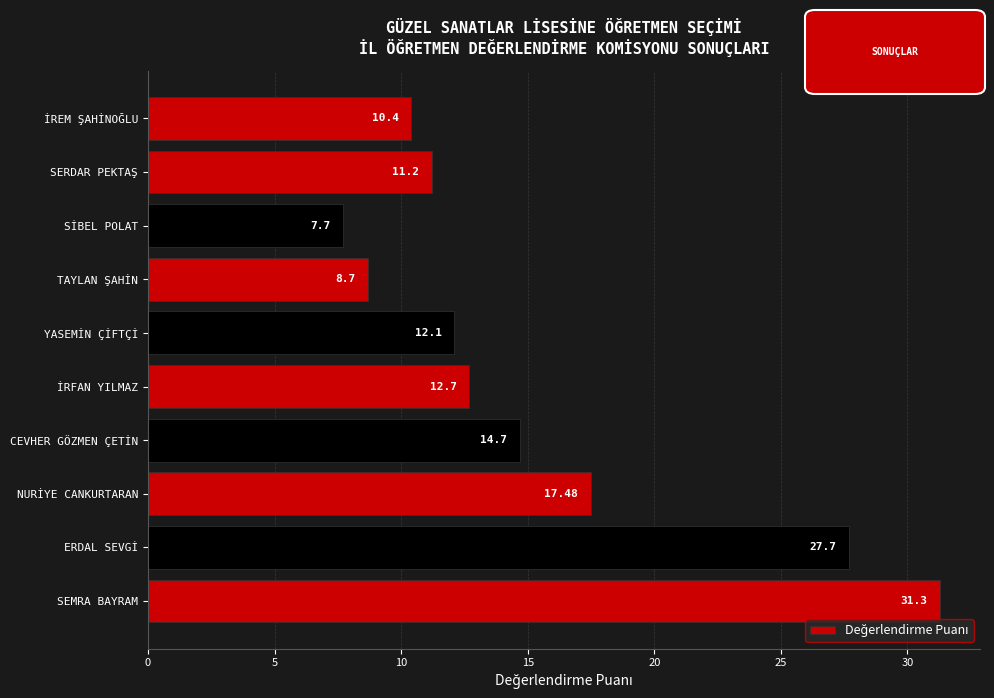

How many distinct data groups are displayed?

1